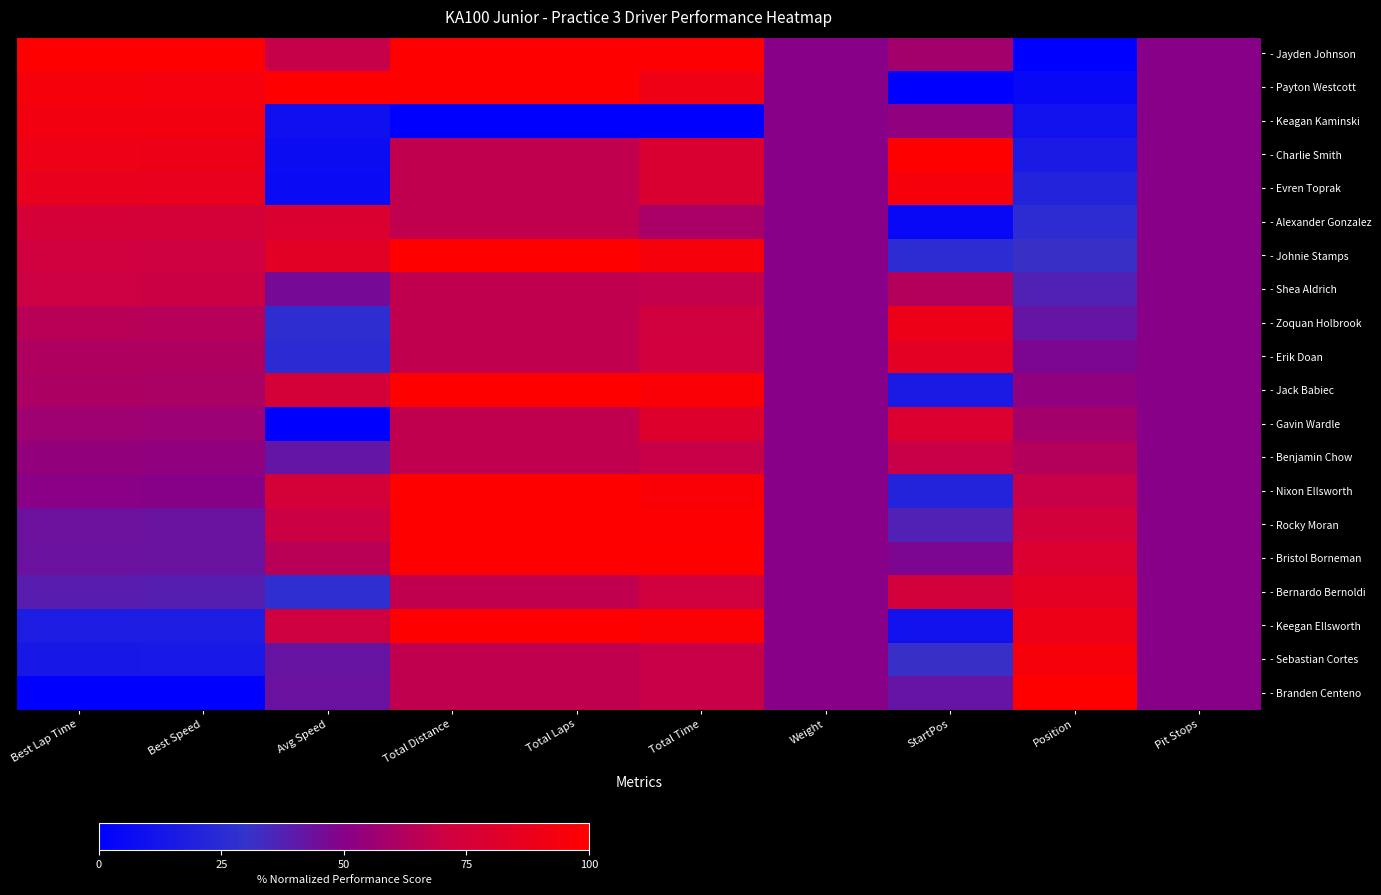

What is the greatest value displayed?

100.0